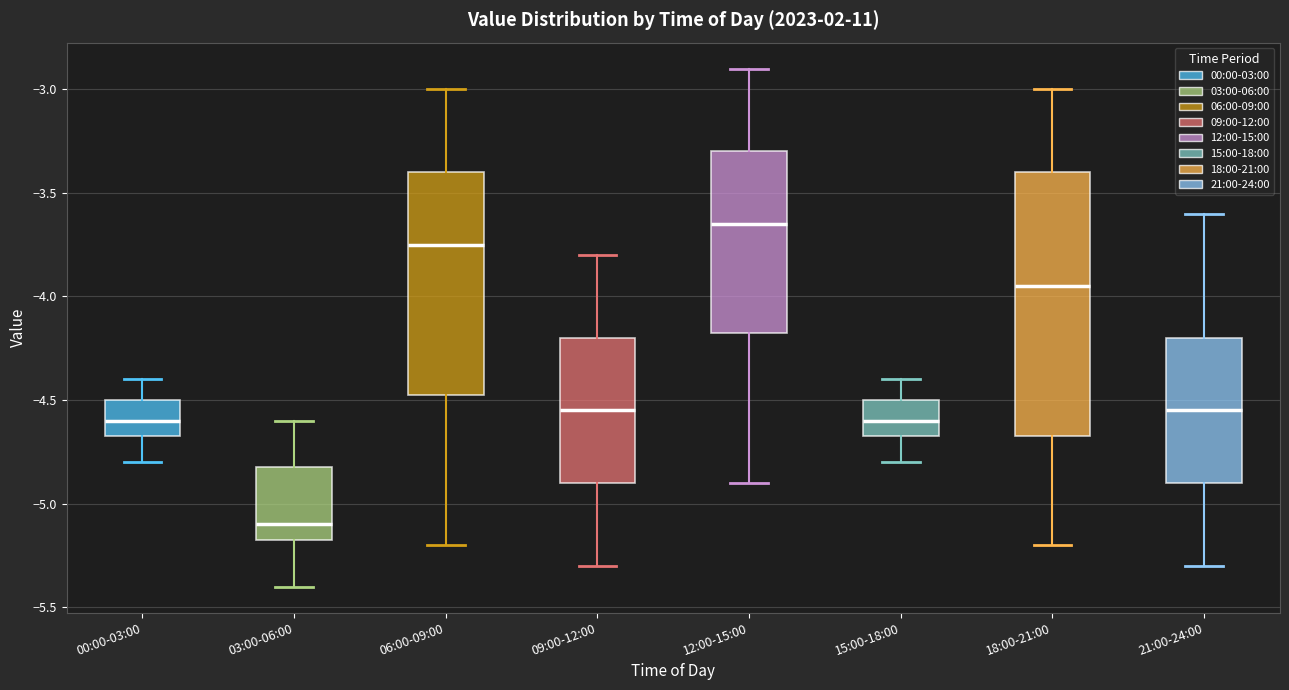

Reading left to right, transcribe this box plot: for each box, give where its median line is, the range the box spans, and where its two whiskers end, as read against the y-axis. The values are not printed on the chart, so give them approximately, as read against the axis.

00:00-03:00: median -4.60, box -4.65 to -4.50, whiskers -4.80 to -4.40
03:00-06:00: median -5.10, box -5.15 to -4.80, whiskers -5.40 to -4.60
06:00-09:00: median -3.75, box -4.45 to -3.40, whiskers -5.20 to -3.00
09:00-12:00: median -4.55, box -4.90 to -4.20, whiskers -5.30 to -3.80
12:00-15:00: median -3.65, box -4.15 to -3.30, whiskers -4.90 to -2.90
15:00-18:00: median -4.60, box -4.65 to -4.50, whiskers -4.80 to -4.40
18:00-21:00: median -3.95, box -4.65 to -3.40, whiskers -5.20 to -3.00
21:00-24:00: median -4.55, box -4.90 to -4.20, whiskers -5.30 to -3.60